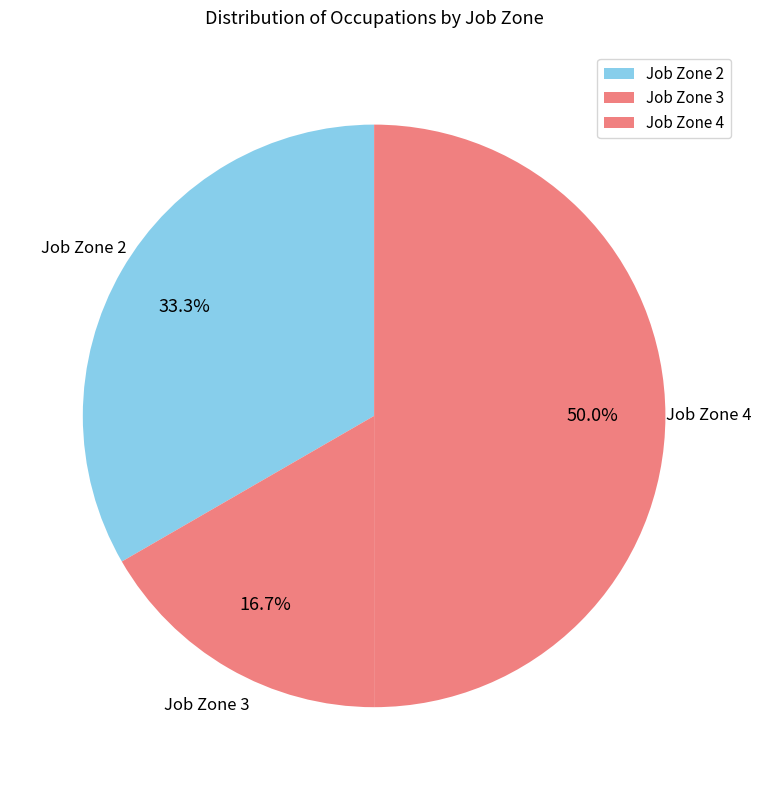

What percentage is the Job Zone 3 slice, to the nearest percent?

17%